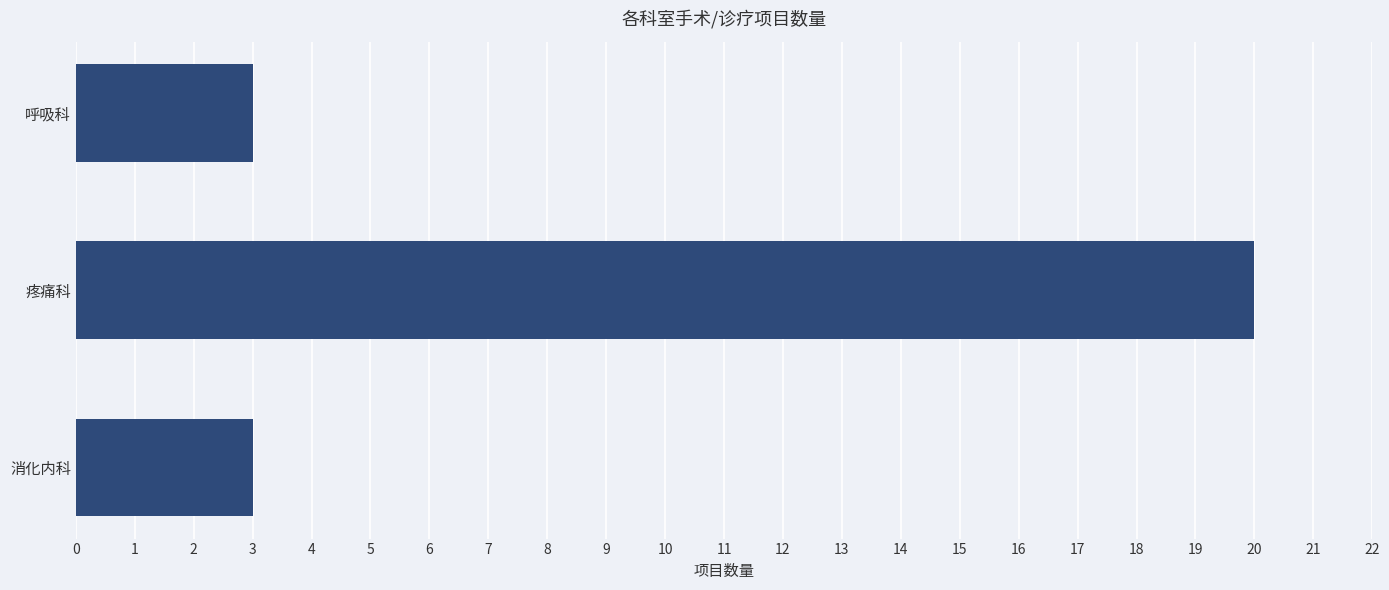

Which has a higher value, 呼吸科 or 疼痛科?

疼痛科